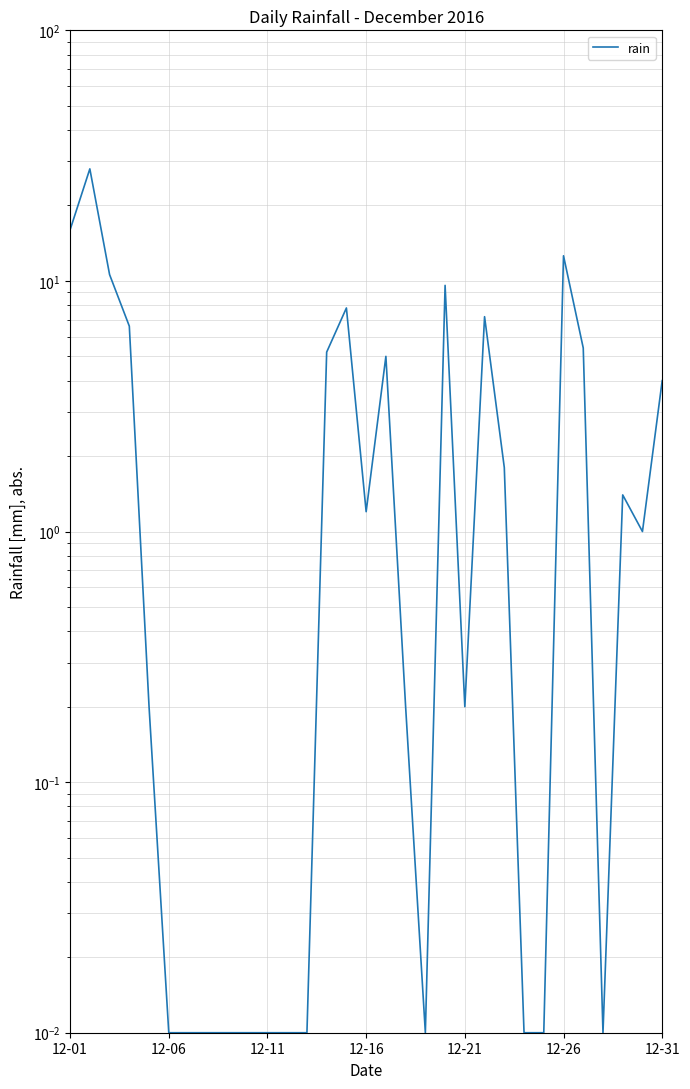

How many data points are above 1?

15